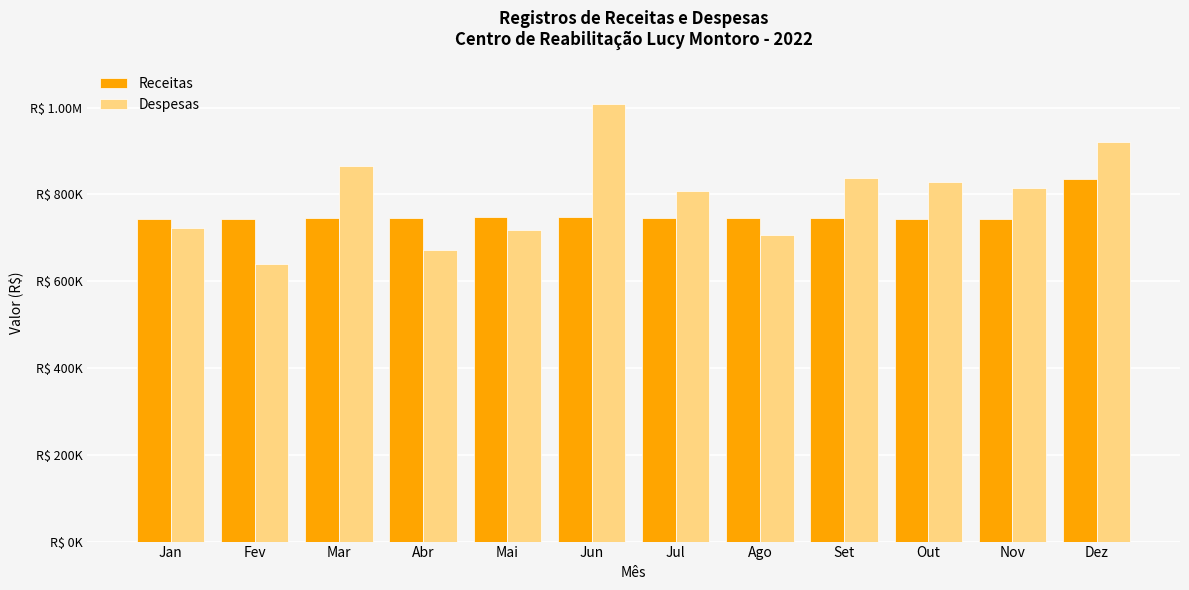

Reading left to right, transcribe all the data shown in this chart.

Receitas: Jan=743436.9	Fev=744458.8	Mar=745652.2	Abr=744900.0	Mai=747449.3	Jun=747150.6	Jul=744879.5	Ago=746058.6	Set=744785.6	Out=743391.9	Nov=743189.4	Dez=836061.0
Despesas: Jan=721532.1	Fev=640796.7	Mar=866280.4	Abr=670840.0	Mai=718483.3	Jun=1007797.2	Jul=808043.4	Ago=706067.0	Set=837611.3	Out=827796.7	Nov=815919.3	Dez=919670.4